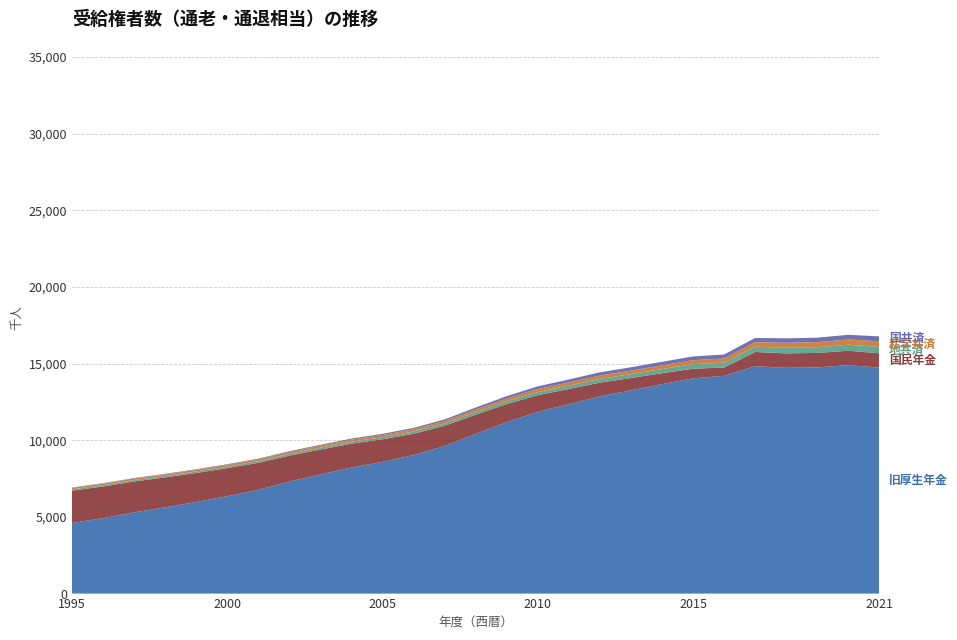

Reading right to left, what are all the values shown in this chart?

旧厚生年金: 14740	14901	14754	14723	14832	14202	14042	13662	13258	12862	12352	11856	11180	10412	9627	9031	8591	8225	7770	7299	6764	6352	5975	5625	5299	4920	4603
国共済: 319	305	293	290	274	257	246	232	220	211	193	176	154	131	108	91	80	70	58	49	43	39	35	32	30	28	25
地共済: 418	390	374	372	346	321	298	273	255	247	225	207	190	172	154	142	135	129	123	117	112	104	101	98	95	92	88
私学共済: 365	345	327	319	296	273	257	239	226	218	204	192	177	166	154	146	140	135	129	124	119	114	109	105	101	97	93
国民年金: 934	938	944	945	927	542	625	712	802	895	991	1086	1178	1254	1317	1396	1474	1552	1625	1697	1764	1829	1890	1952	2011	2063	2109